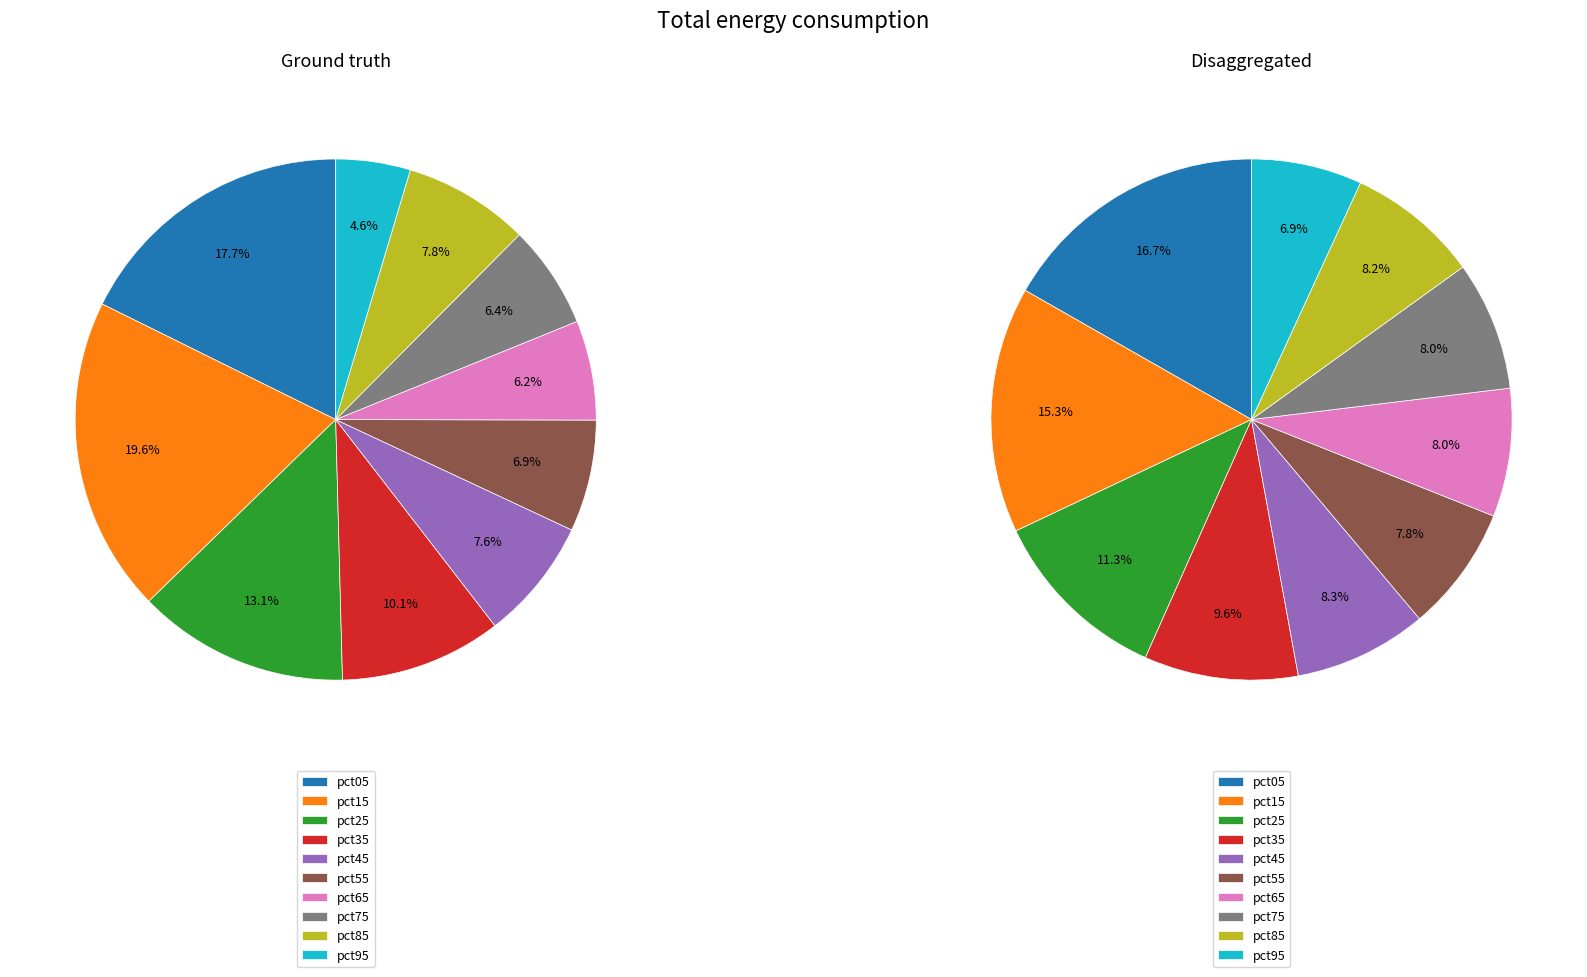

To the nearest percent, what is the average slice percentage?

10%